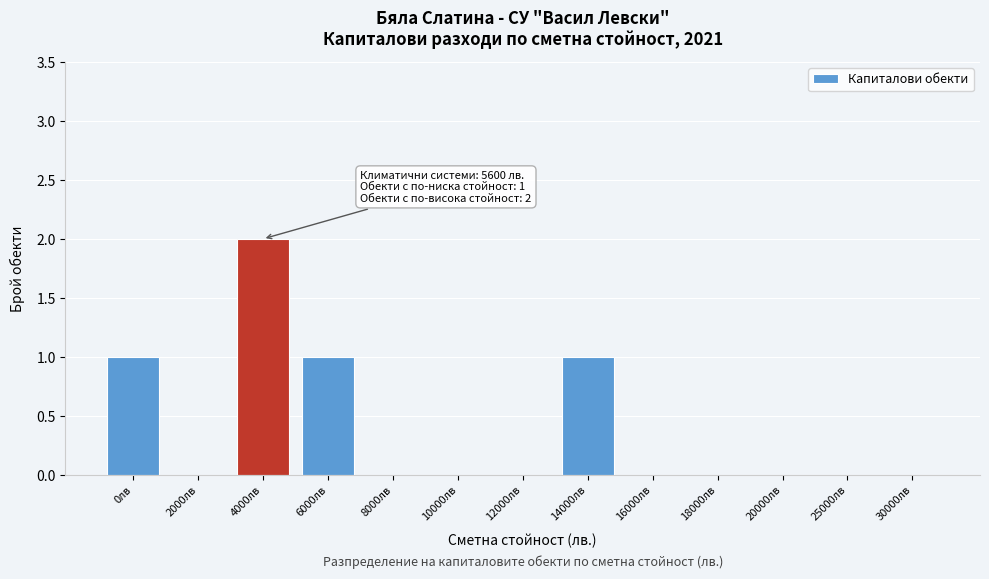

Reading left to right, what are all the values shown in this chart?

0лв=1	2000лв=0	4000лв=2	6000лв=1	8000лв=0	10000лв=0	12000лв=0	14000лв=1	16000лв=0	18000лв=0	20000лв=0	25000лв=0	30000лв=0